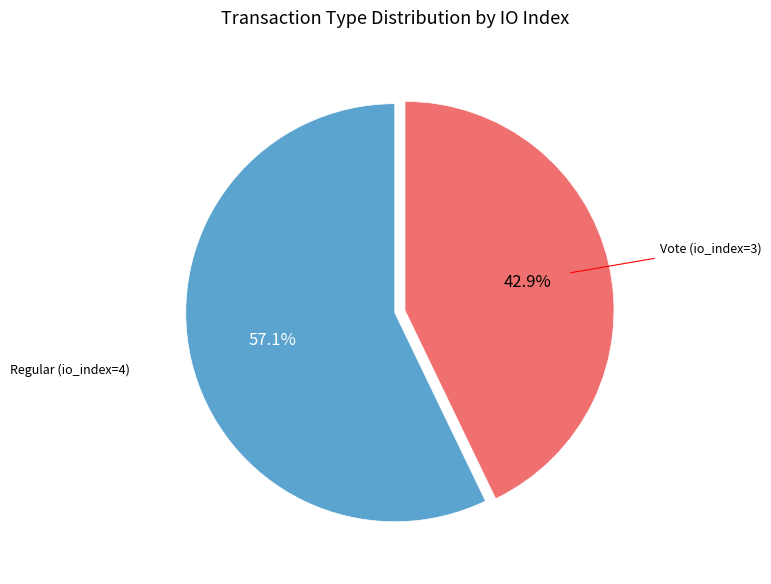

Does any single category account for the majority?

Yes